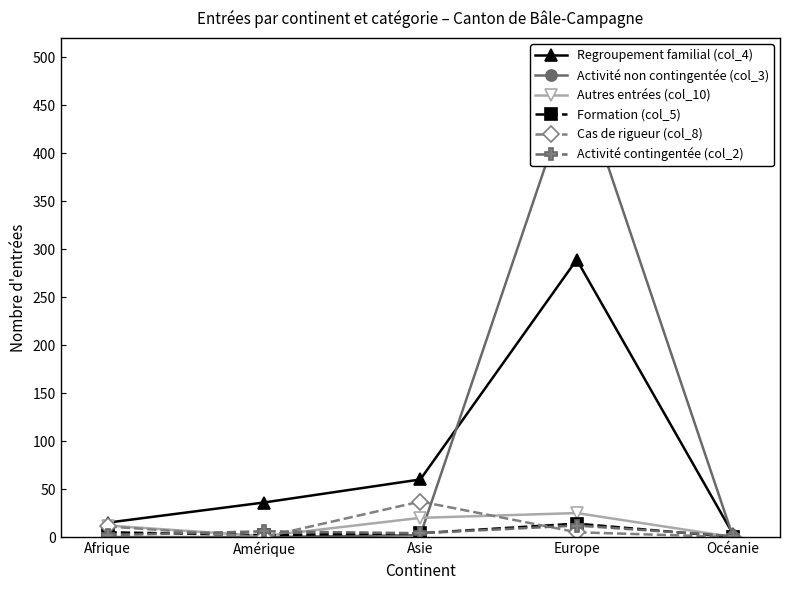

The value of Autres entrées (col_10) at Océanie is 0. True or false?

True